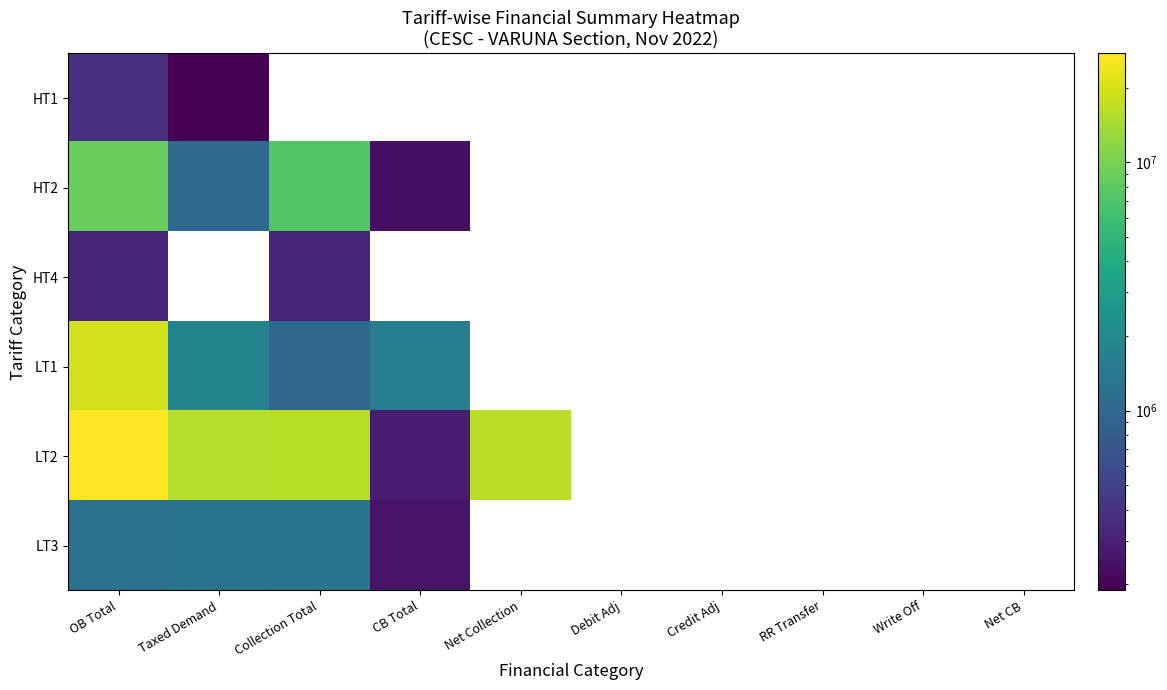

Is the value of LT2 at Credit Adj greater than the value of HT2 at CB Total?

No